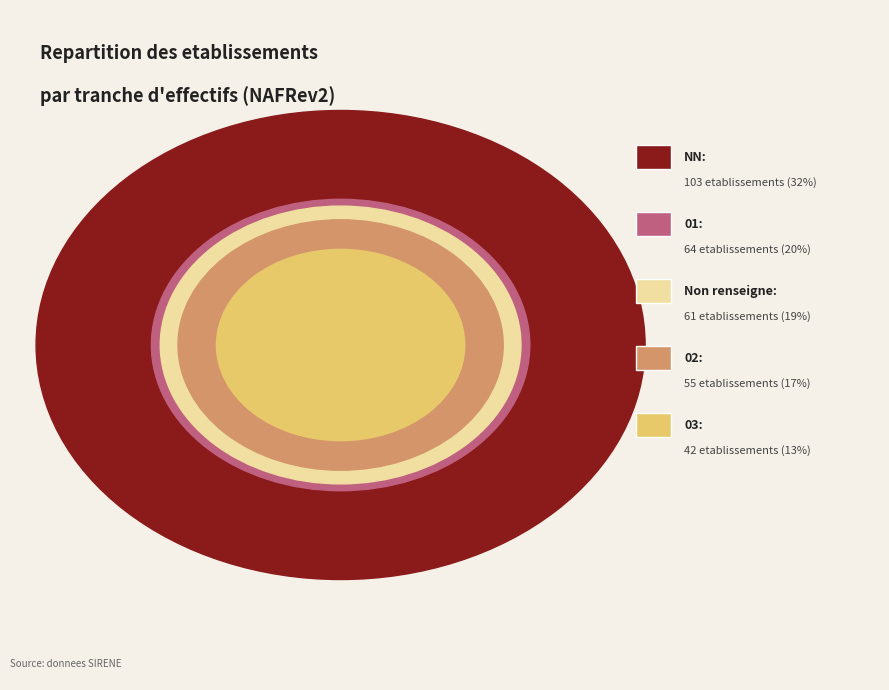

To the nearest percent, what is the average slice percentage?

20%